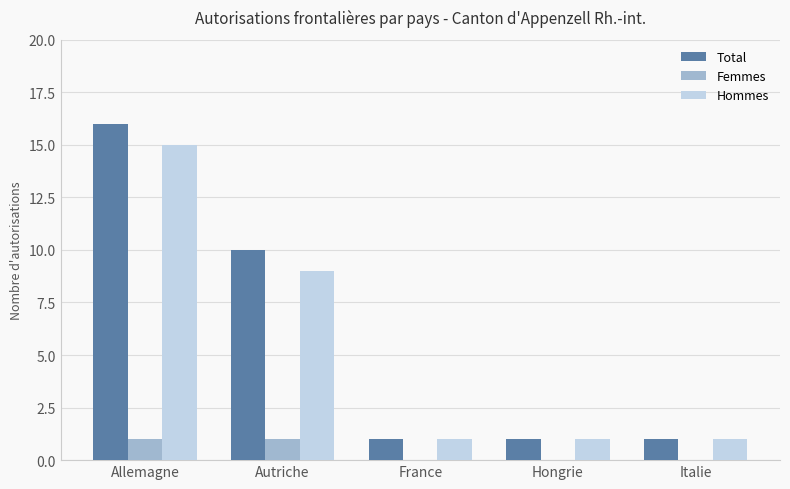

The value of Hommes at Allemagne is 15. True or false?

True